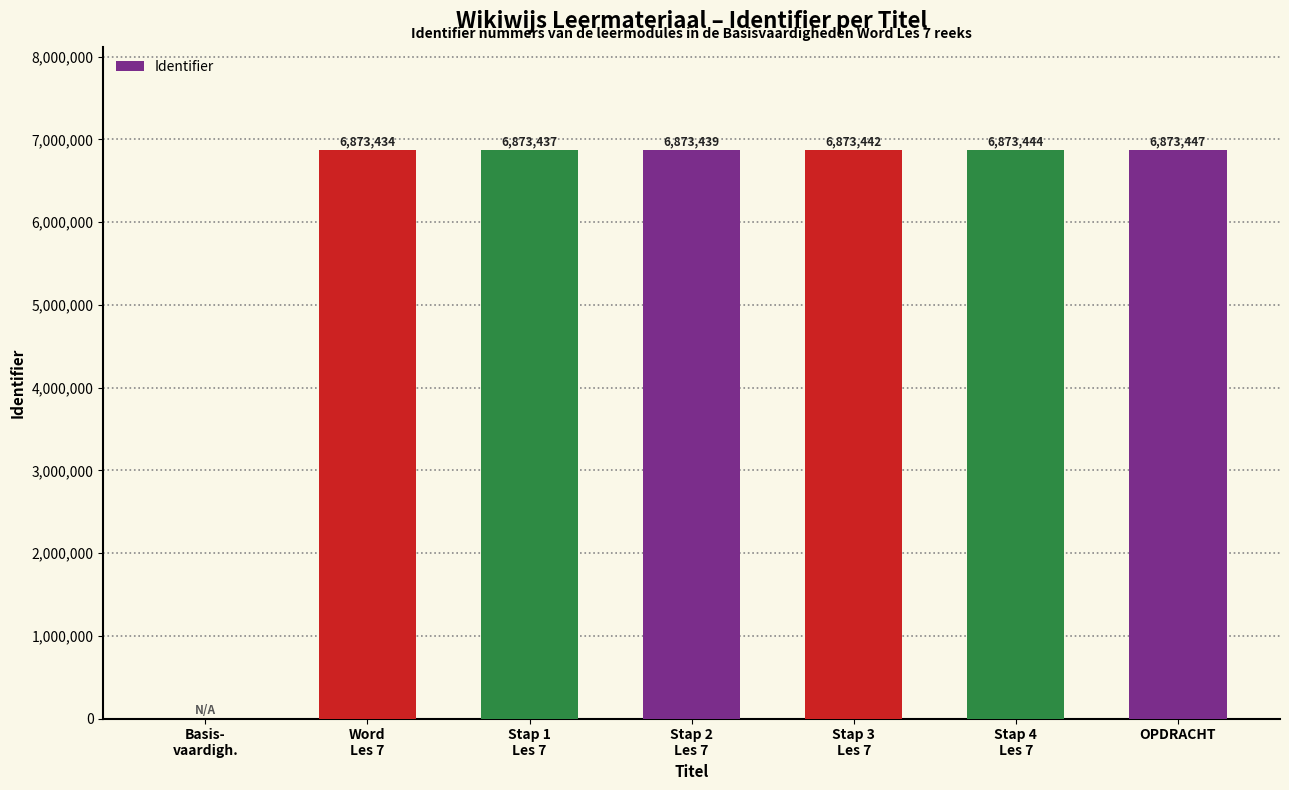

The value at OPDRACHT is 11951289. True or false?

False